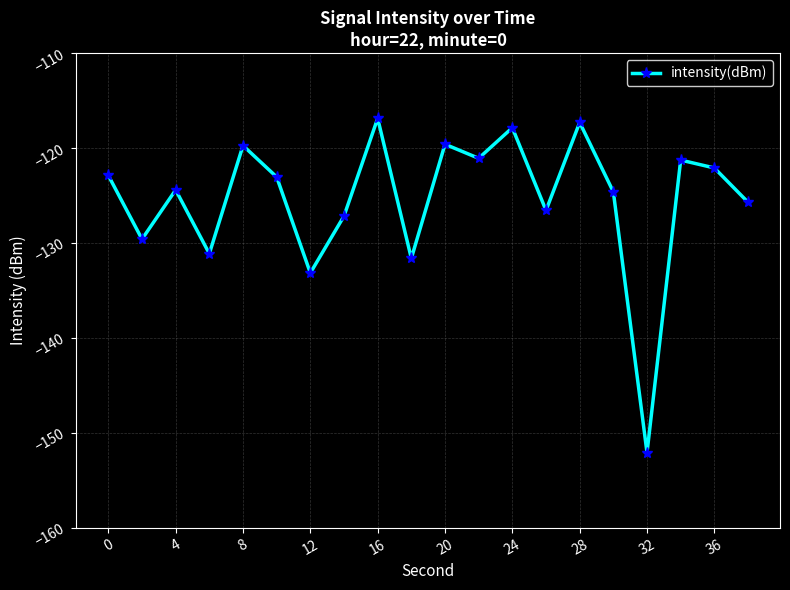

Does the chart have visible grid lines?

Yes